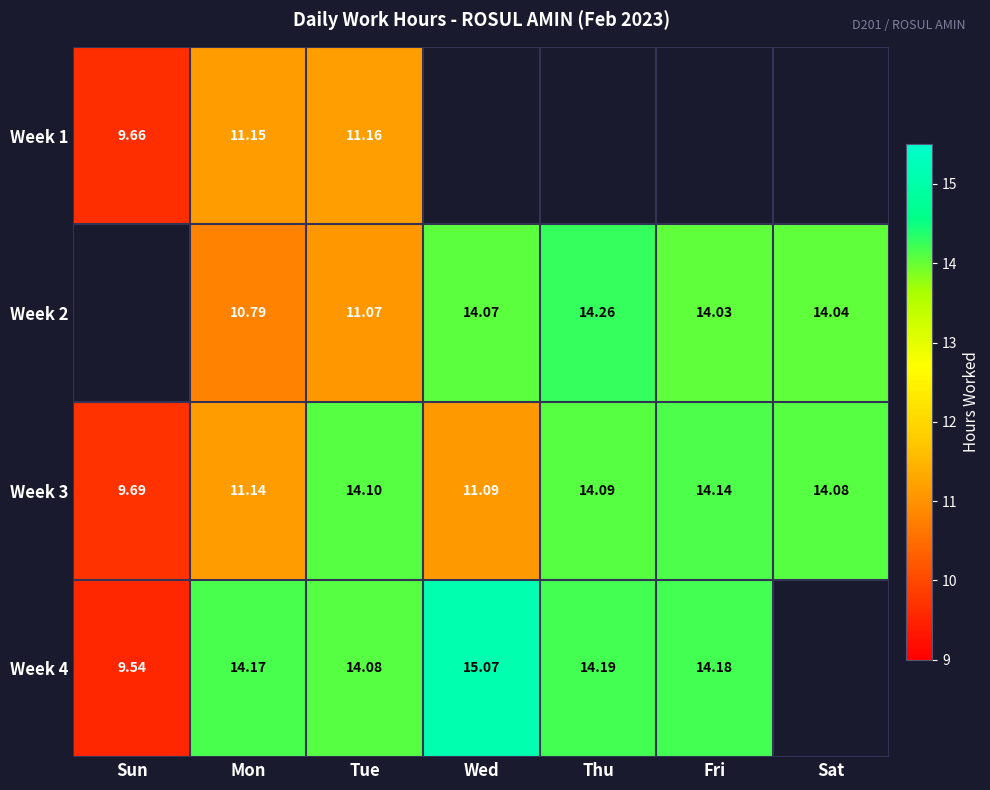

Rank the categories by Week 3 value from highest to lowest.

Fri, Tue, Thu, Sat, Mon, Wed, Sun